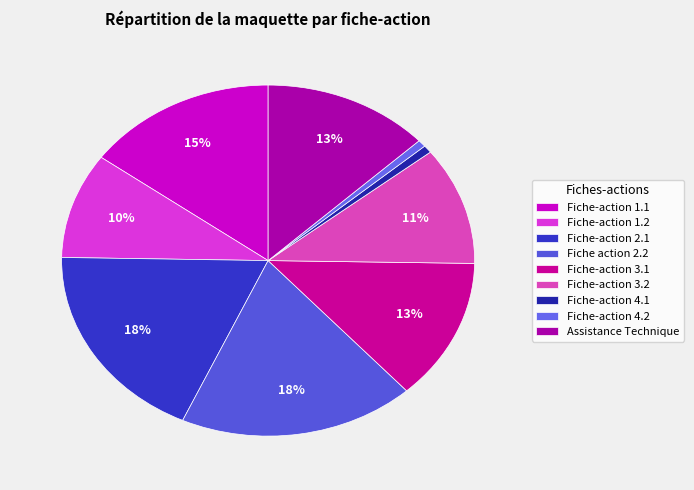

How much of the chart is everything except Fiche-action 2.1?

81.5%